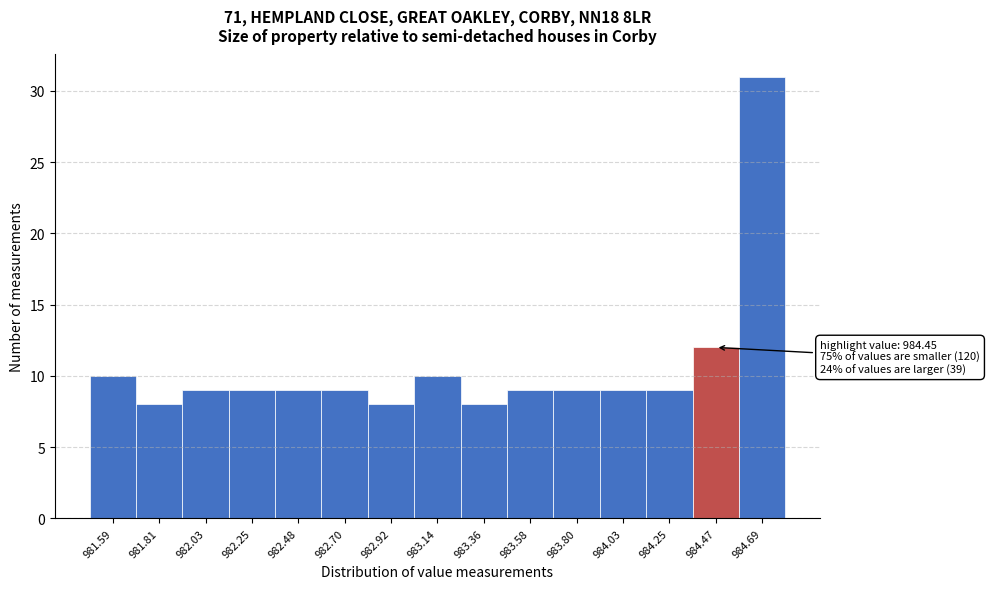

Over which range of the x-axis is the bar tallest?

984.60 to 984.80